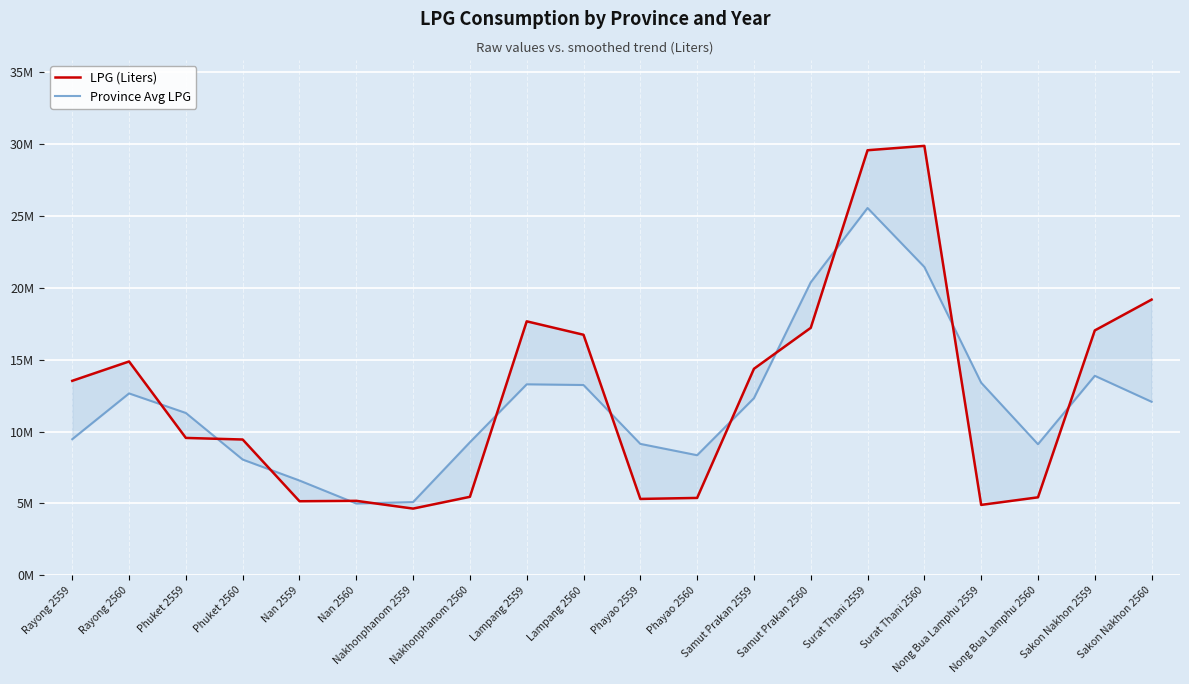

Which category has the highest value in the LPG (Liters) series?

Surat Thani 2560